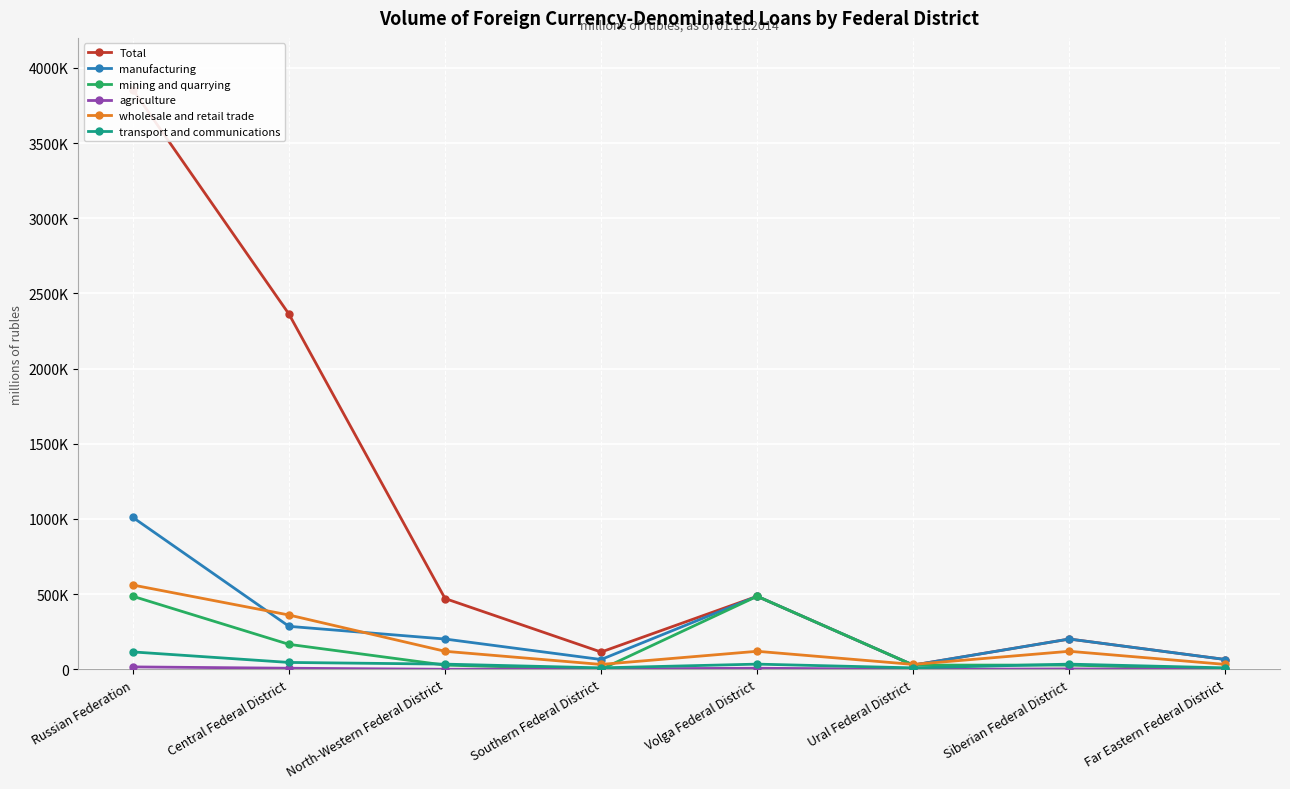

Reading left to right, extract all data points from this chart.

Total: 3855471	2362646	471047	114992	485853	28176	201568	65310
manufacturing: 1010257	285969	201568	65310	485853	28176	201568	65310
mining and quarrying: 485853	166201	28176	28	485853	28176	28176	28
agriculture: 16157	7311	516	2671	7311	516	2671	516
wholesale and retail trade: 560718	361309	120024	32627	120024	32627	120024	32627
transport and communications: 115823	45837	34613	9754	34613	9754	34613	9754